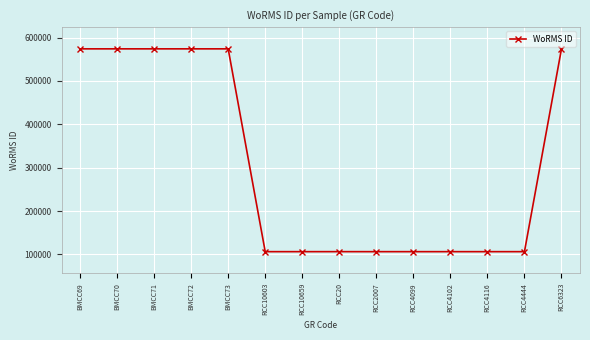

What is the sum of all values?

4294062